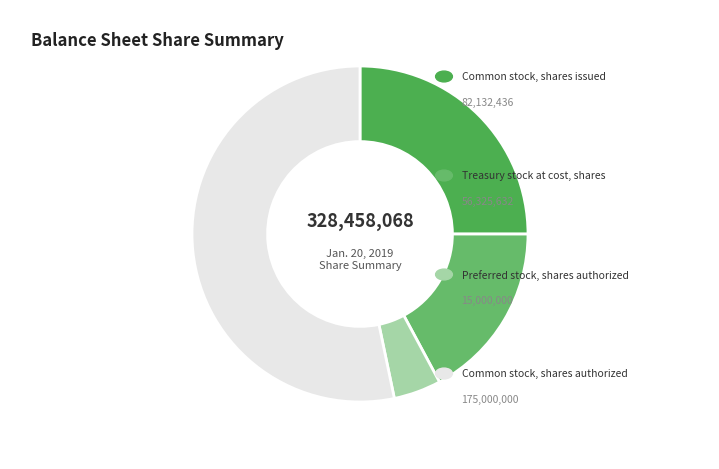

What is the smallest slice in the pie chart?

Preferred stock, shares authorized